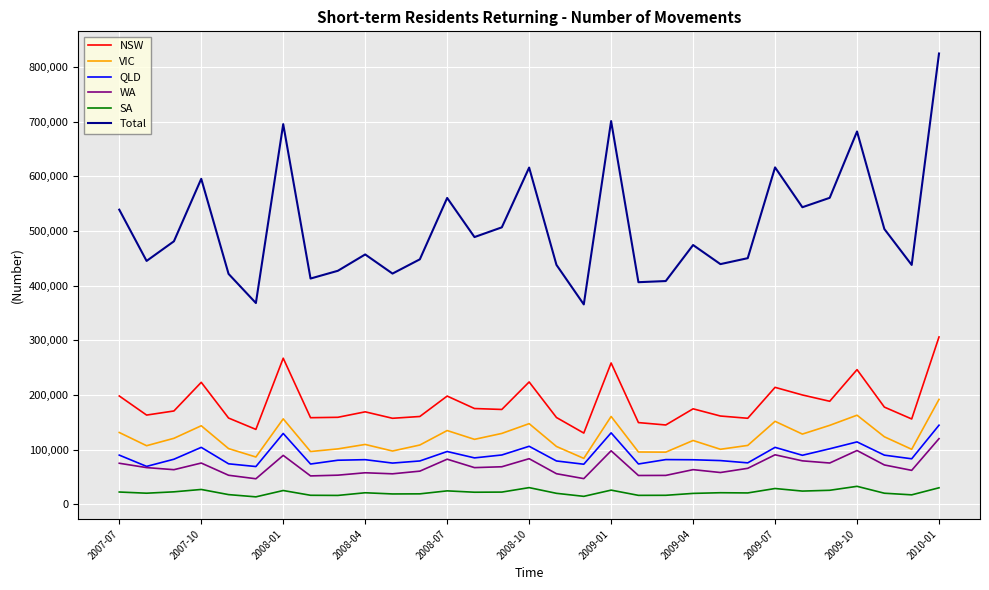

At how many categories does at least one series exceed 121596?

31